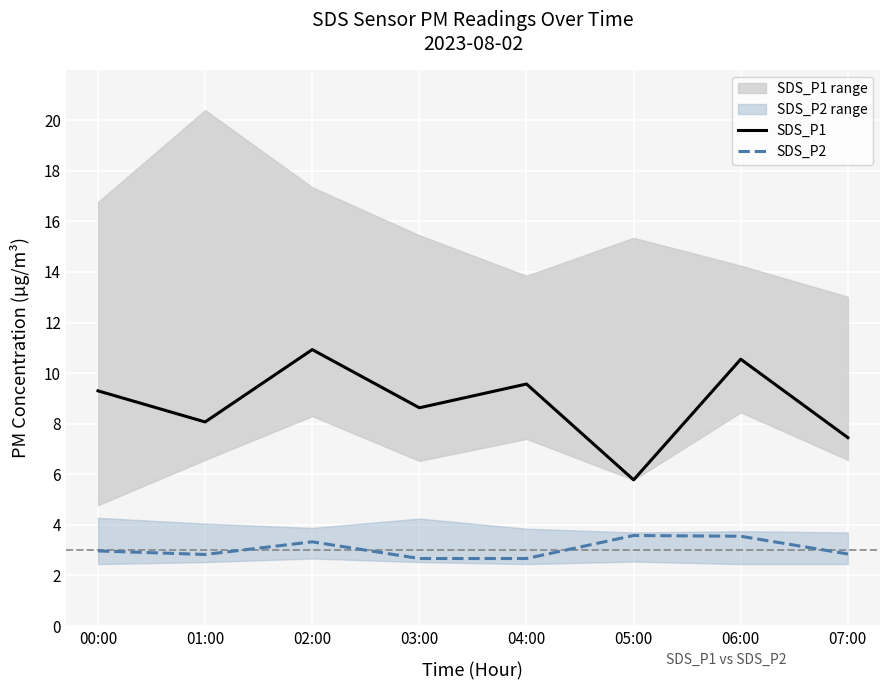

Between 01:00 and 04:00, which is larger?

04:00